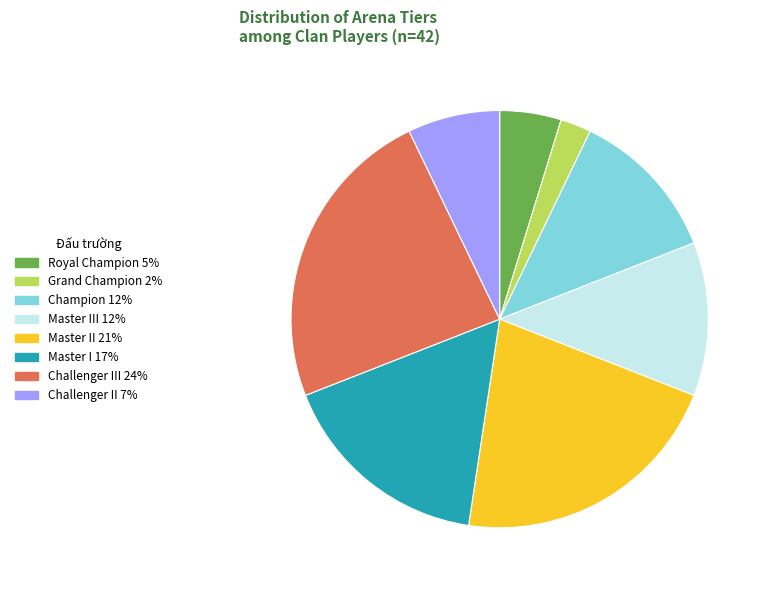

Does any single category account for the majority?

No